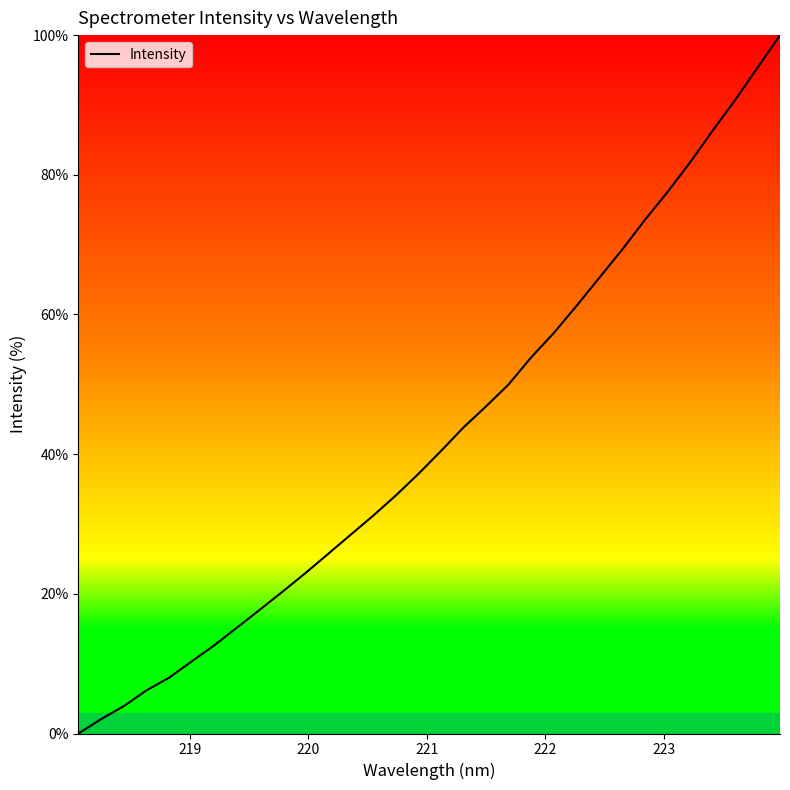

What is the greatest value displayed?

100.0